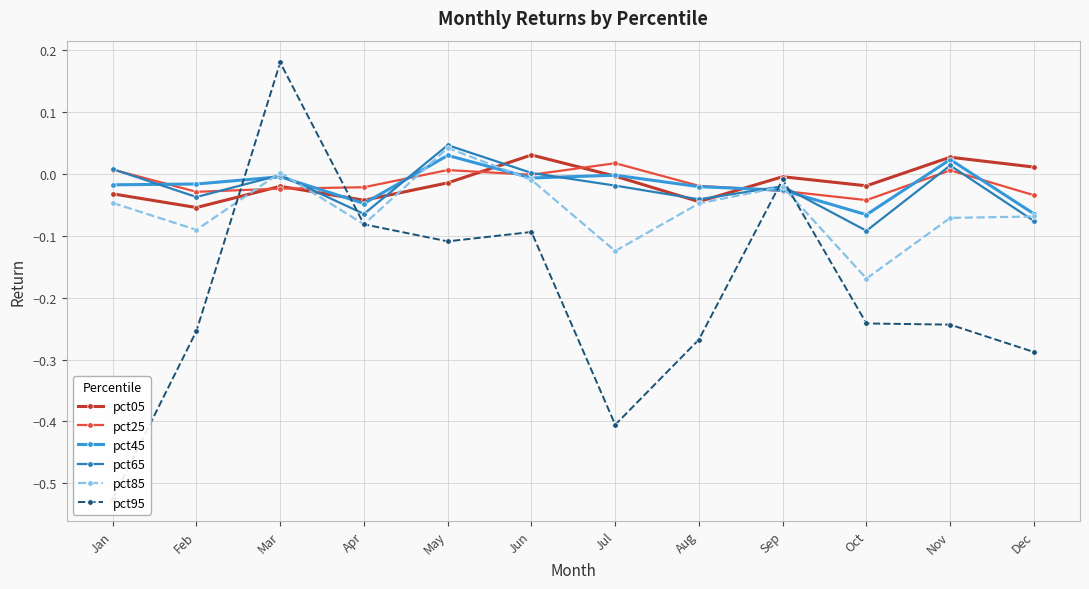

Reading left to right, what are all the values shown in this chart?

pct05: -0.0	-0.1	-0.0	-0.0	-0.0	0.0	-0.0	-0.0	-0.0	-0.0	0.0	0.0
pct25: 0.0	-0.0	-0.0	-0.0	0.0	-0.0	0.0	-0.0	-0.0	-0.0	0.0	-0.0
pct45: -0.0	-0.0	-0.0	-0.0	0.0	-0.0	-0.0	-0.0	-0.0	-0.1	0.0	-0.1
pct65: 0.0	-0.0	-0.0	-0.1	0.0	0.0	-0.0	-0.0	-0.0	-0.1	0.0	-0.1
pct85: -0.0	-0.1	0.0	-0.1	0.0	-0.0	-0.1	-0.0	-0.0	-0.2	-0.1	-0.1
pct95: -0.5	-0.3	0.2	-0.1	-0.1	-0.1	-0.4	-0.3	-0.0	-0.2	-0.2	-0.3